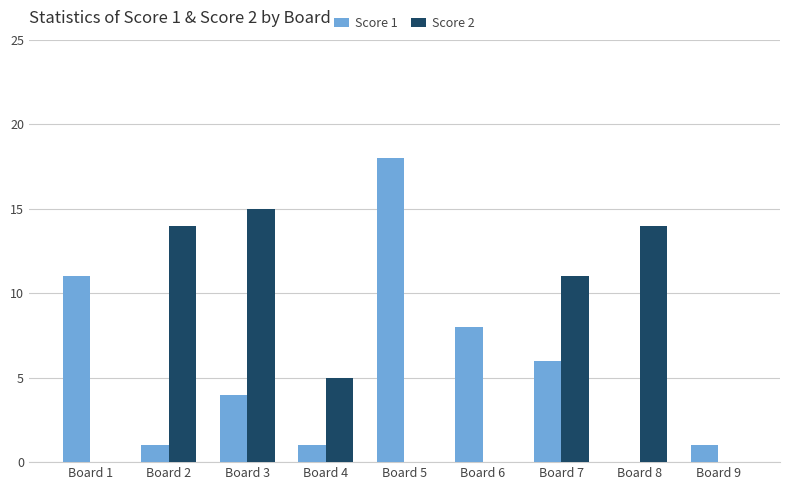

Which series changed the most between Board 3 and Board 5?

Score 2